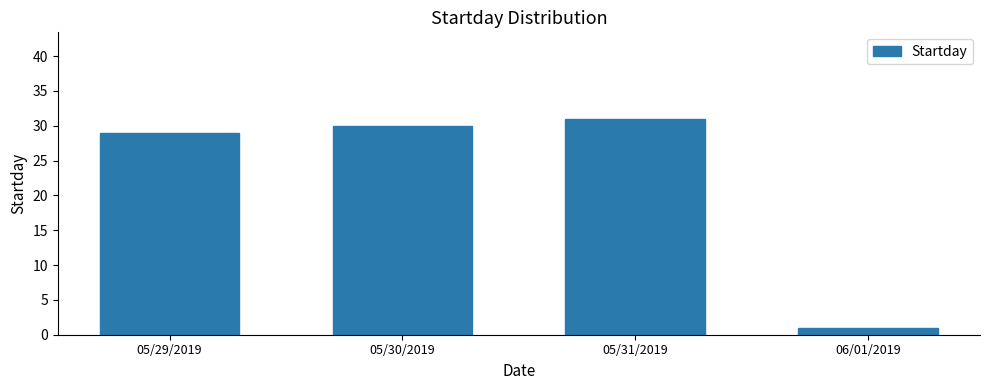

Count the number of data series in this chart.

1